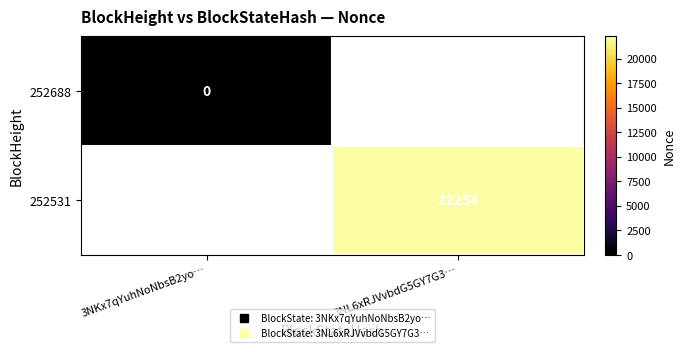

List the labels in order of 252531 value, smallest first.

3NKx7qYuhNoNbsB2yo…, 3NL6xRJVvbdG5GY7G3…